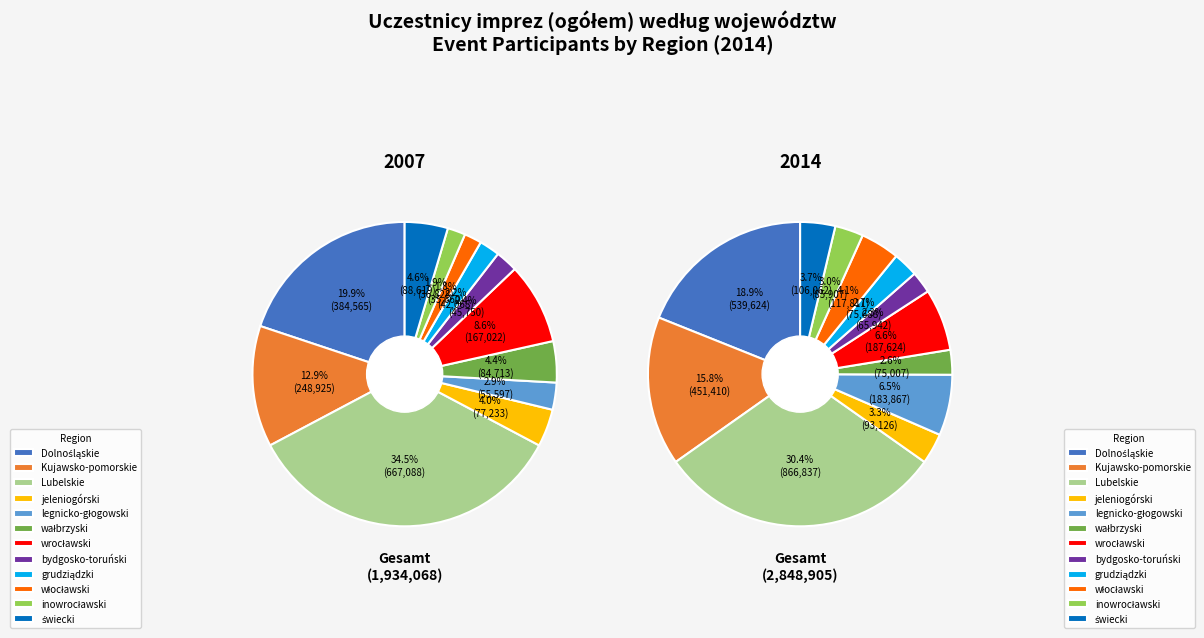

True or false: 5 accounts for 3% of the total.

True